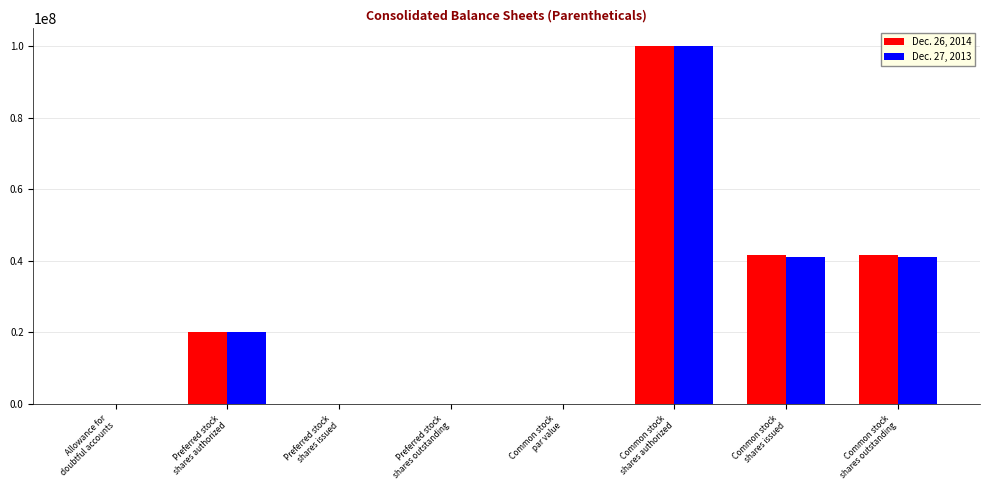

What is the total value across all series at Preferred stock
shares authorized?

40000000